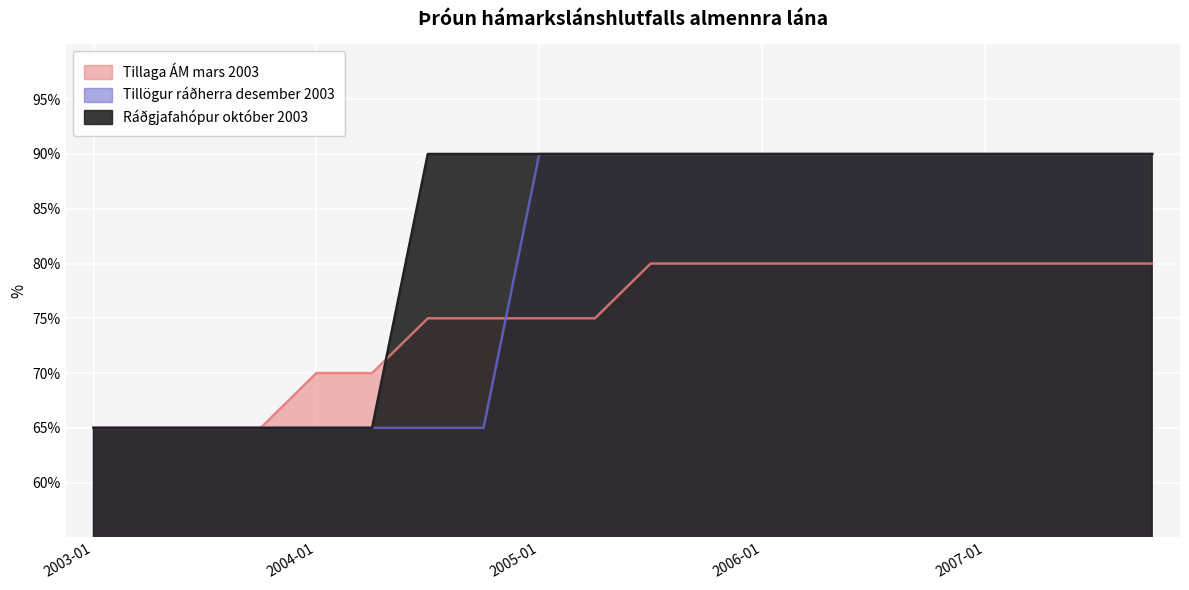

At which category is the sum across all series the highest?

2005-07